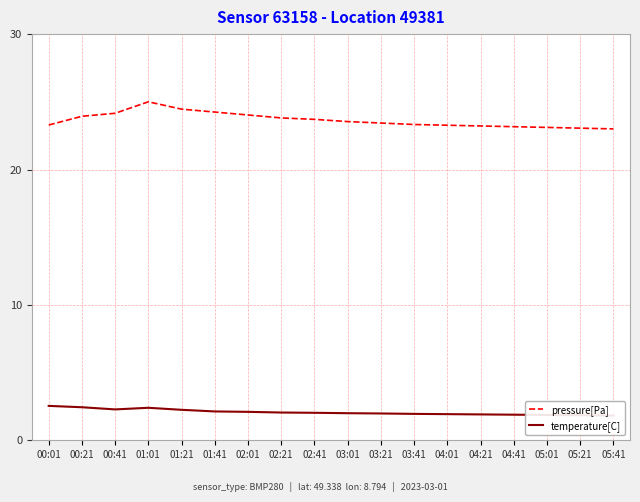

True or false: temperature[C] has a value of 1.9 at 04:01.

True